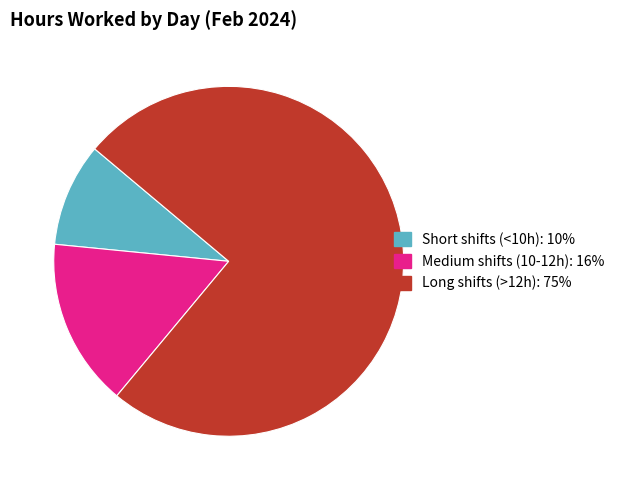

Is there any slice that represents more than half of the pie?

Yes